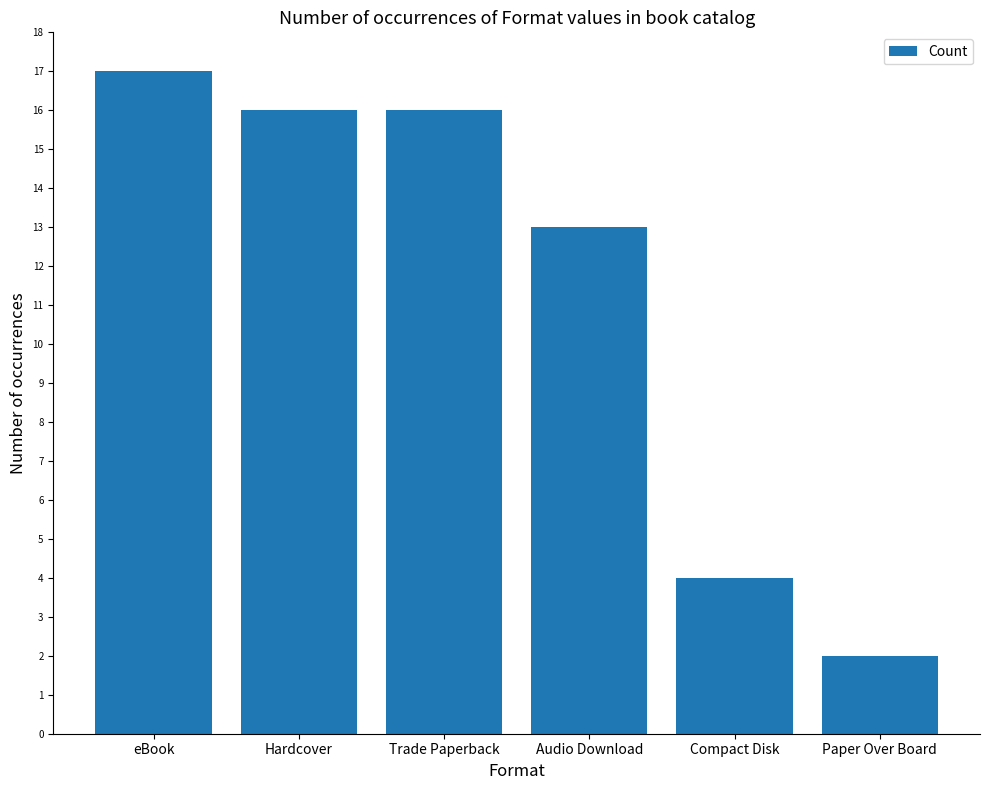

Reading right to left, transcribe all the data shown in this chart.

Paper Over Board=2	Compact Disk=4	Audio Download=13	Trade Paperback=16	Hardcover=16	eBook=17